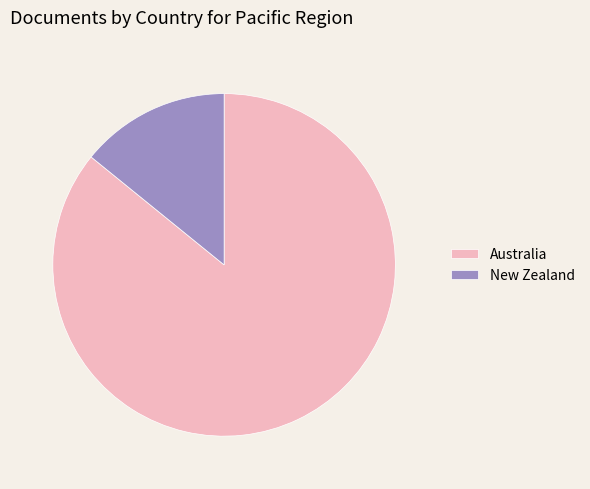

Does any single category account for the majority?

Yes